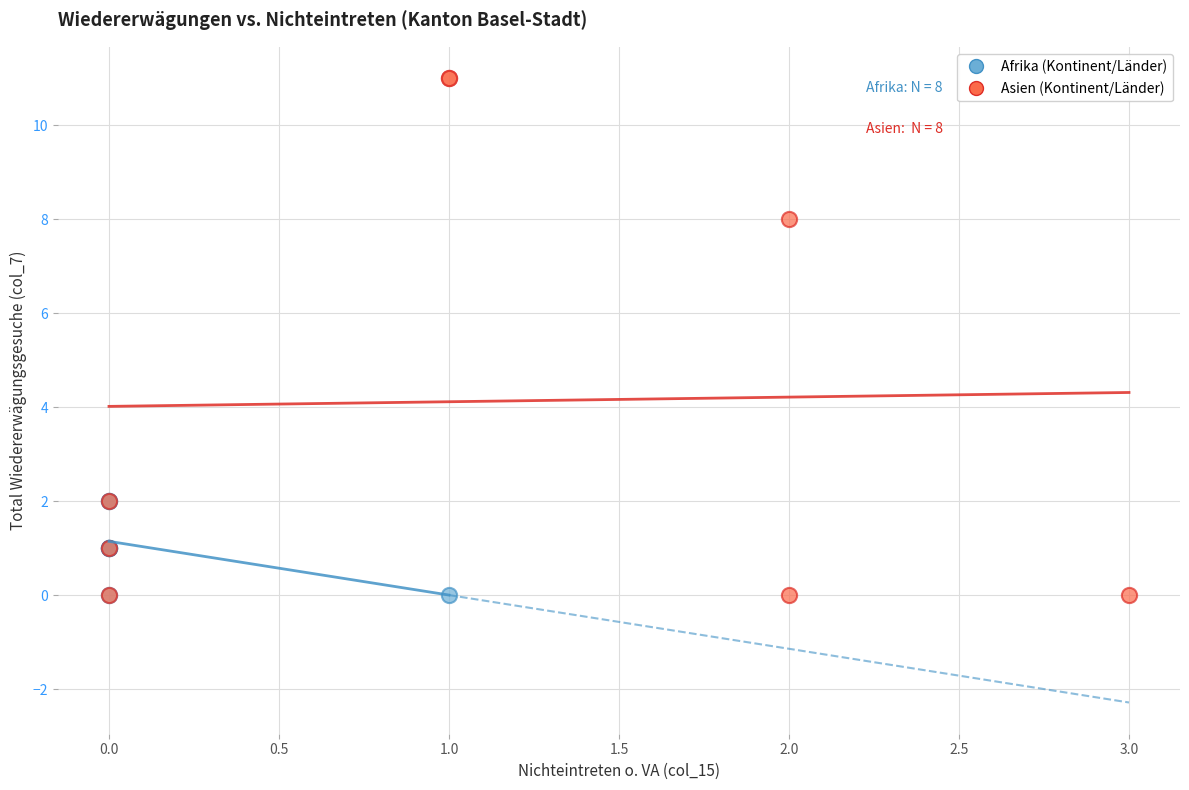

Which series reaches the maximum Y coordinate?

Asien (Kontinent/Länder)